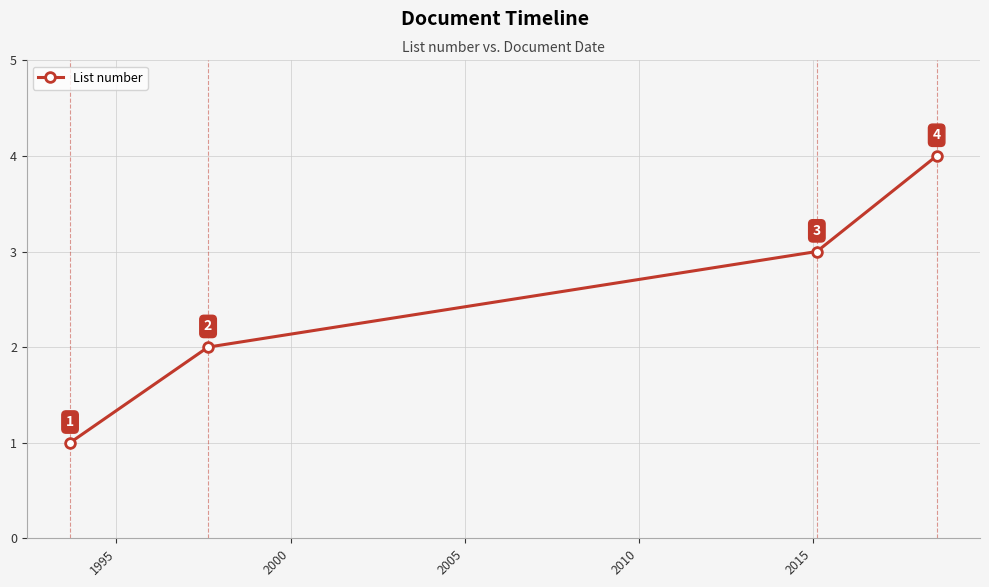

What is the sum of all values?

10